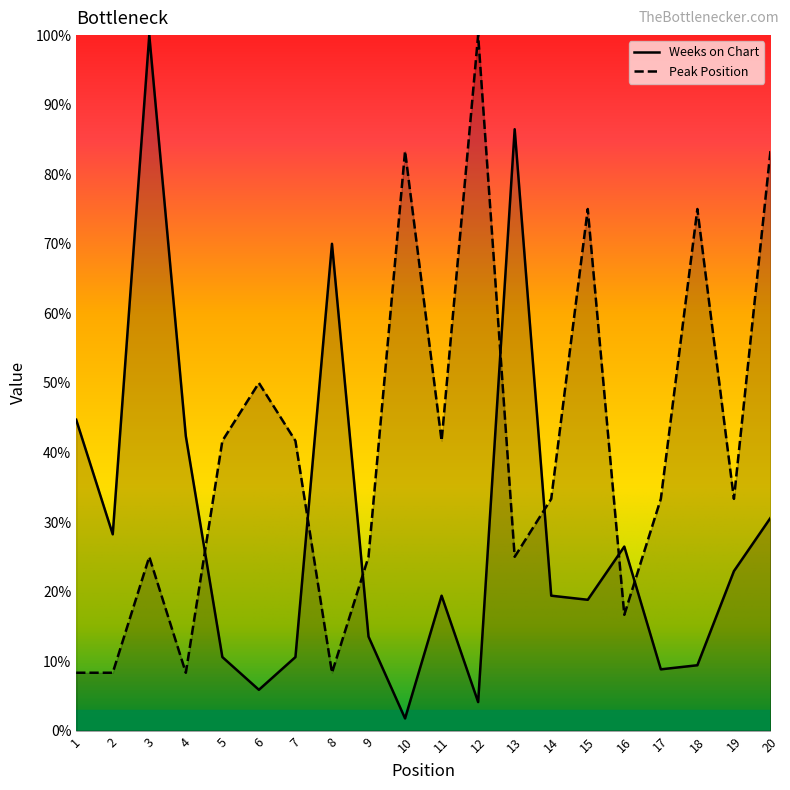

What is the average value of the Weeks on Chart series?

28.7